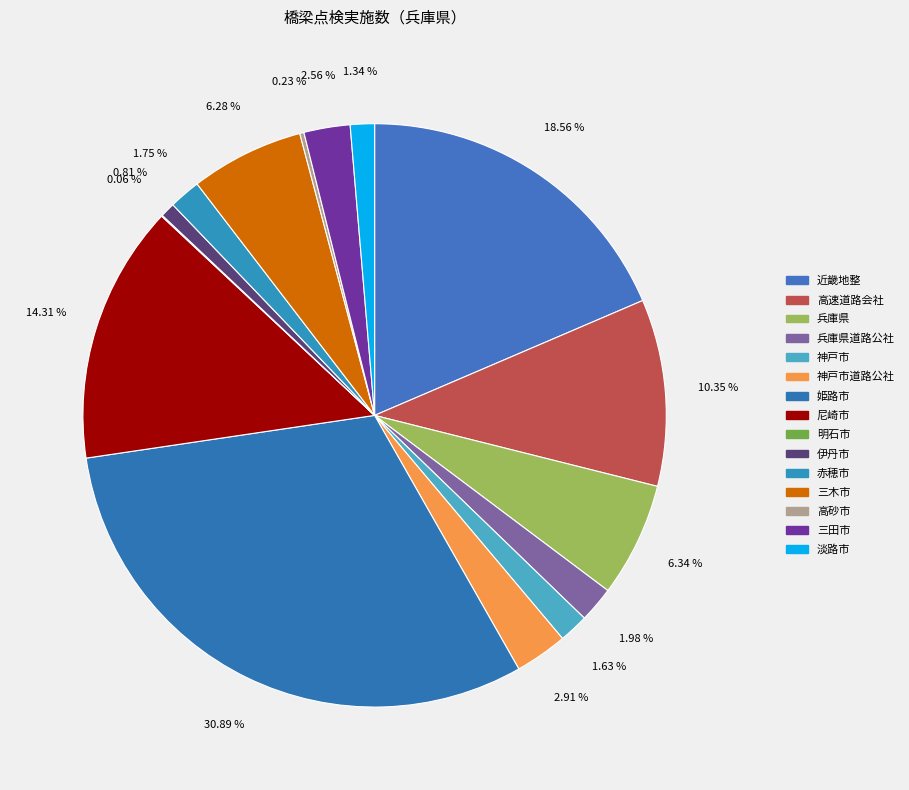

To the nearest percent, what is the combined percentage of 神戸市 and 姫路市?

33%